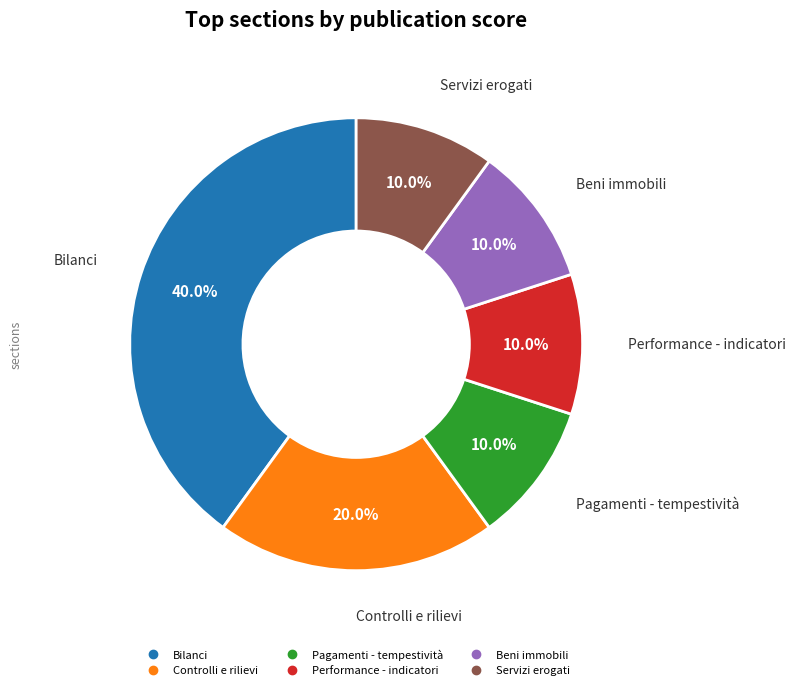

Which category has the biggest portion of the pie?

Bilanci